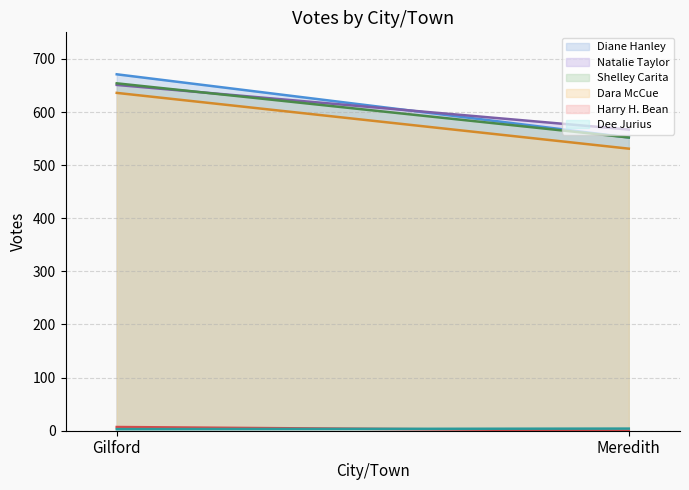

At how many categories does at least one series exceed 328?

2